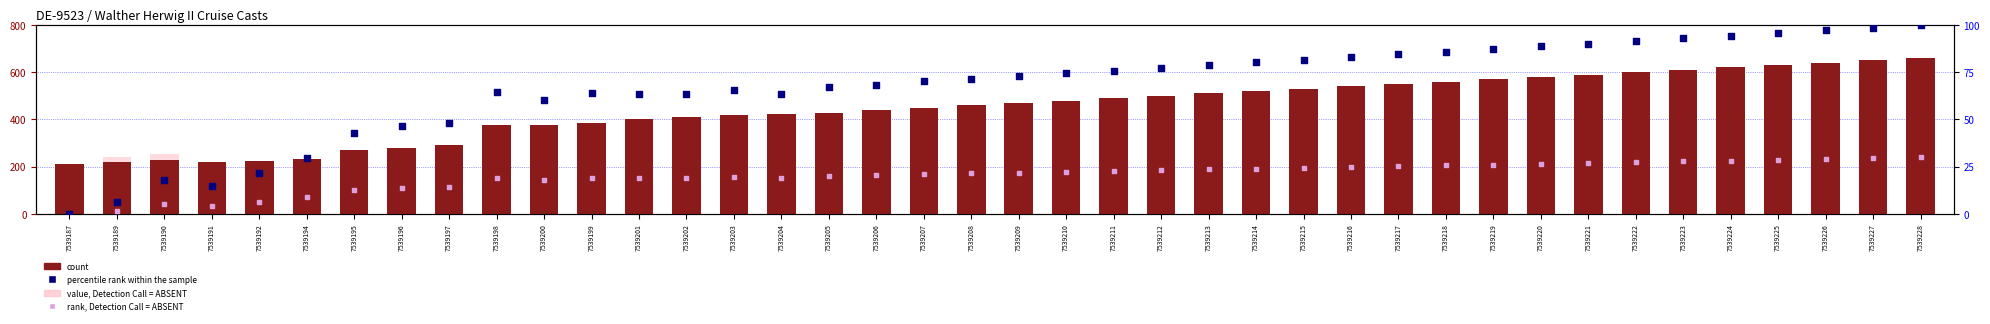

Is the value of rank, Detection Call = ABSENT at 7539191 greater than the value of value, Detection Call = ABSENT at 7539211?

No